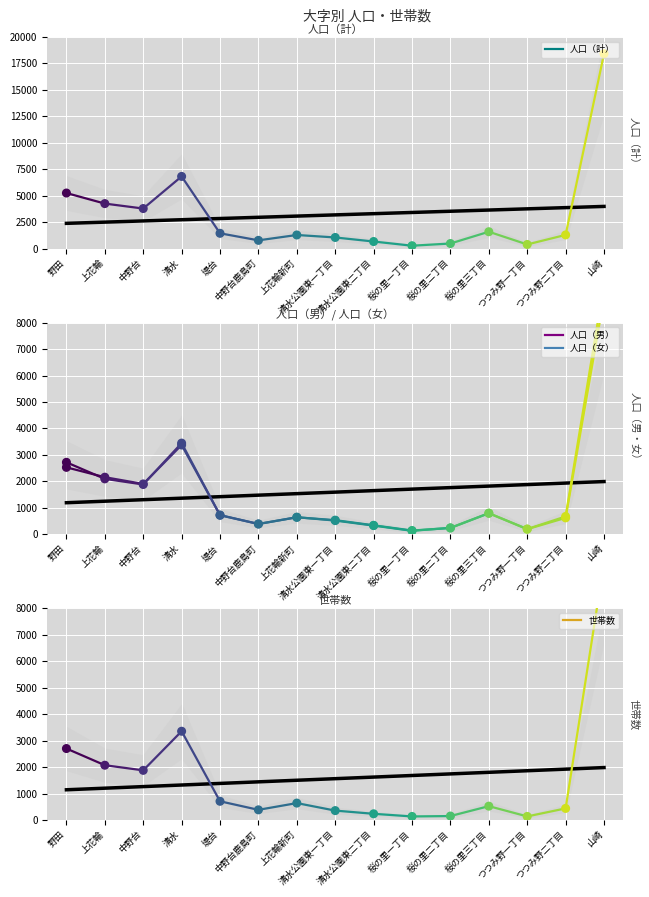

At how many categories does at least one series exceed 2553?

5